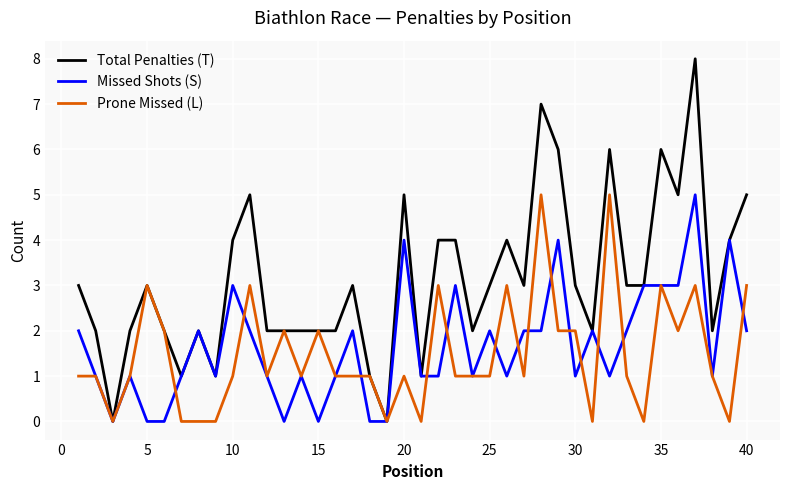

Which series has the largest total across all categories?

Total Penalties (T)